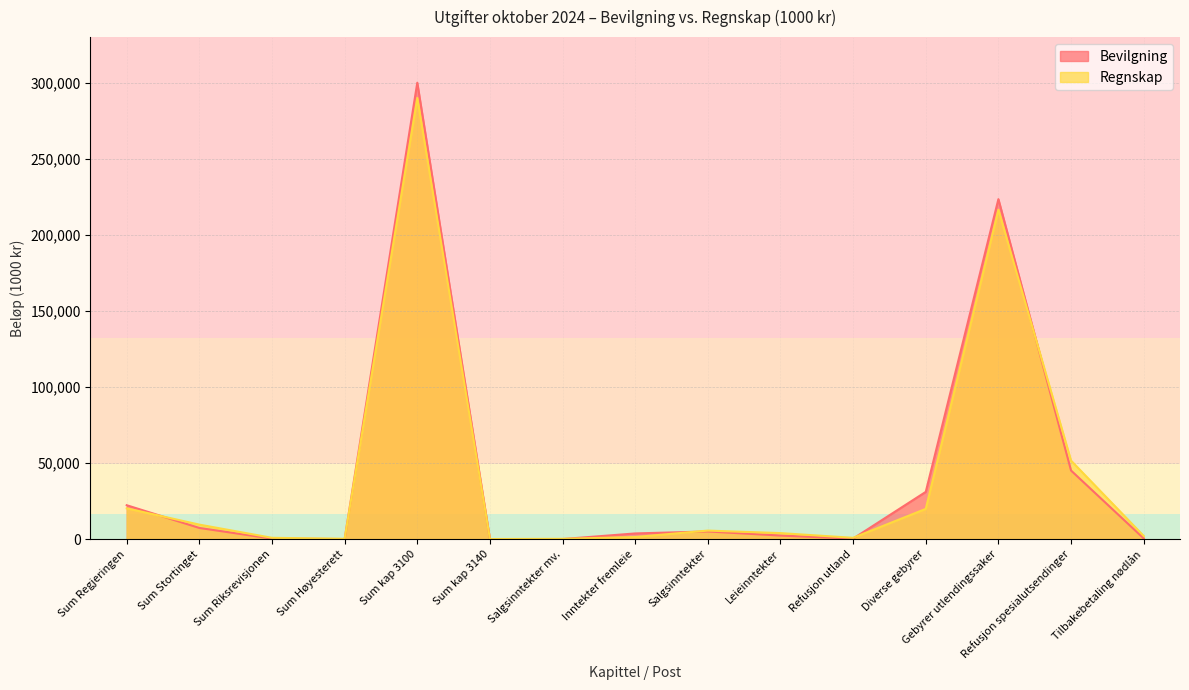

How many values in the Bevilgning series exceed 3700?

7